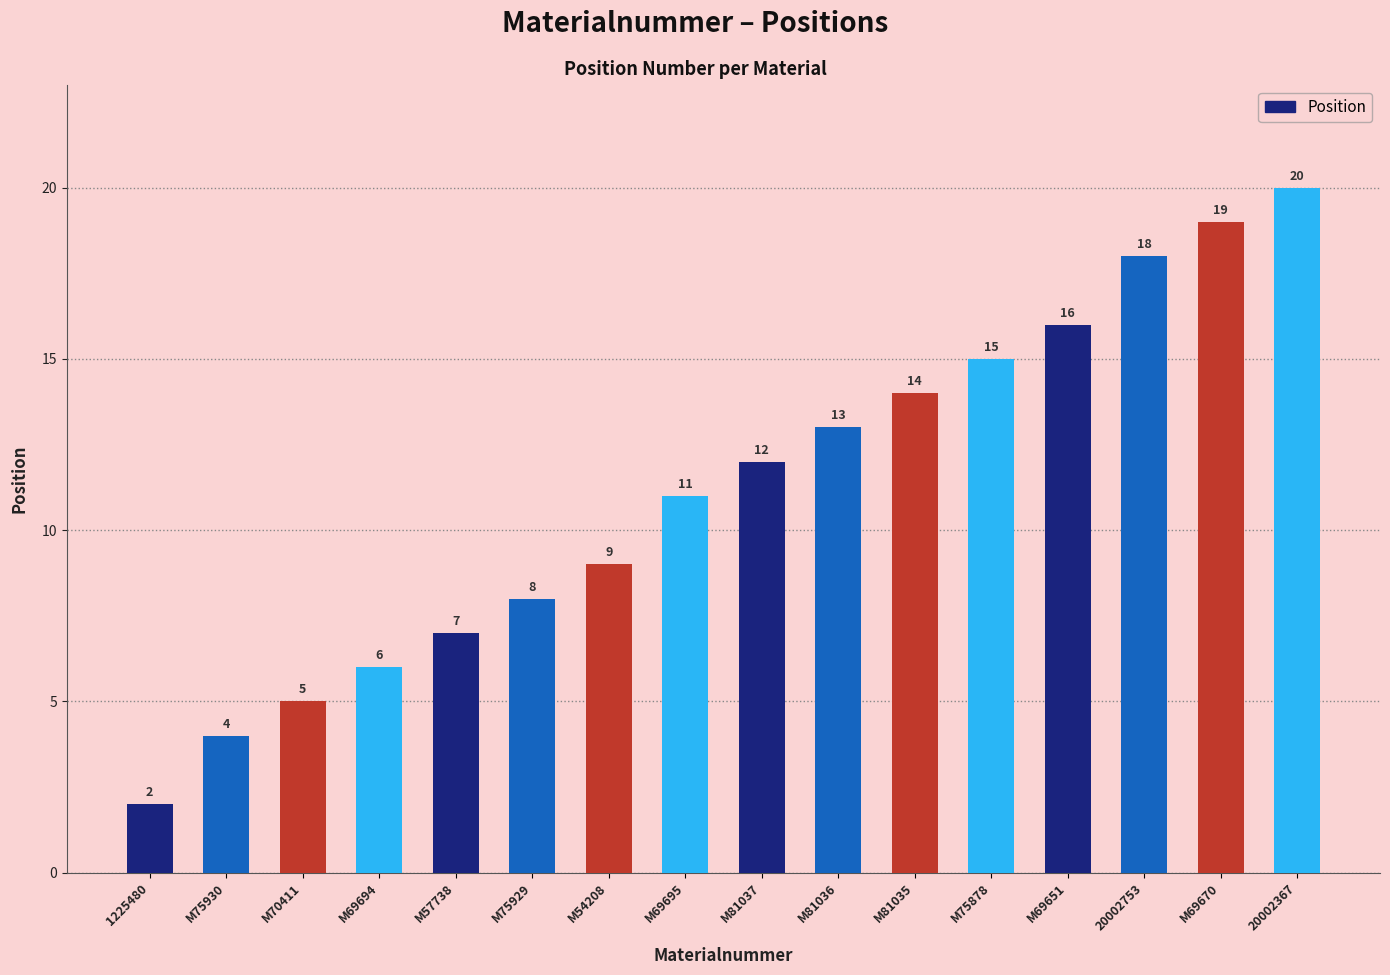

What is the difference between the maximum and minimum values?

18